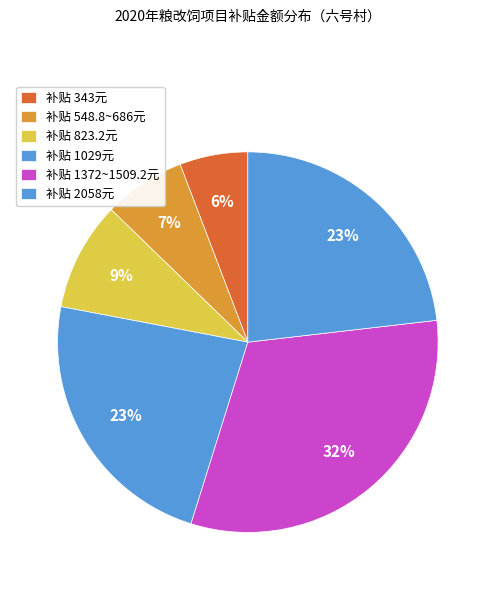

How many slices are in this pie chart?

6